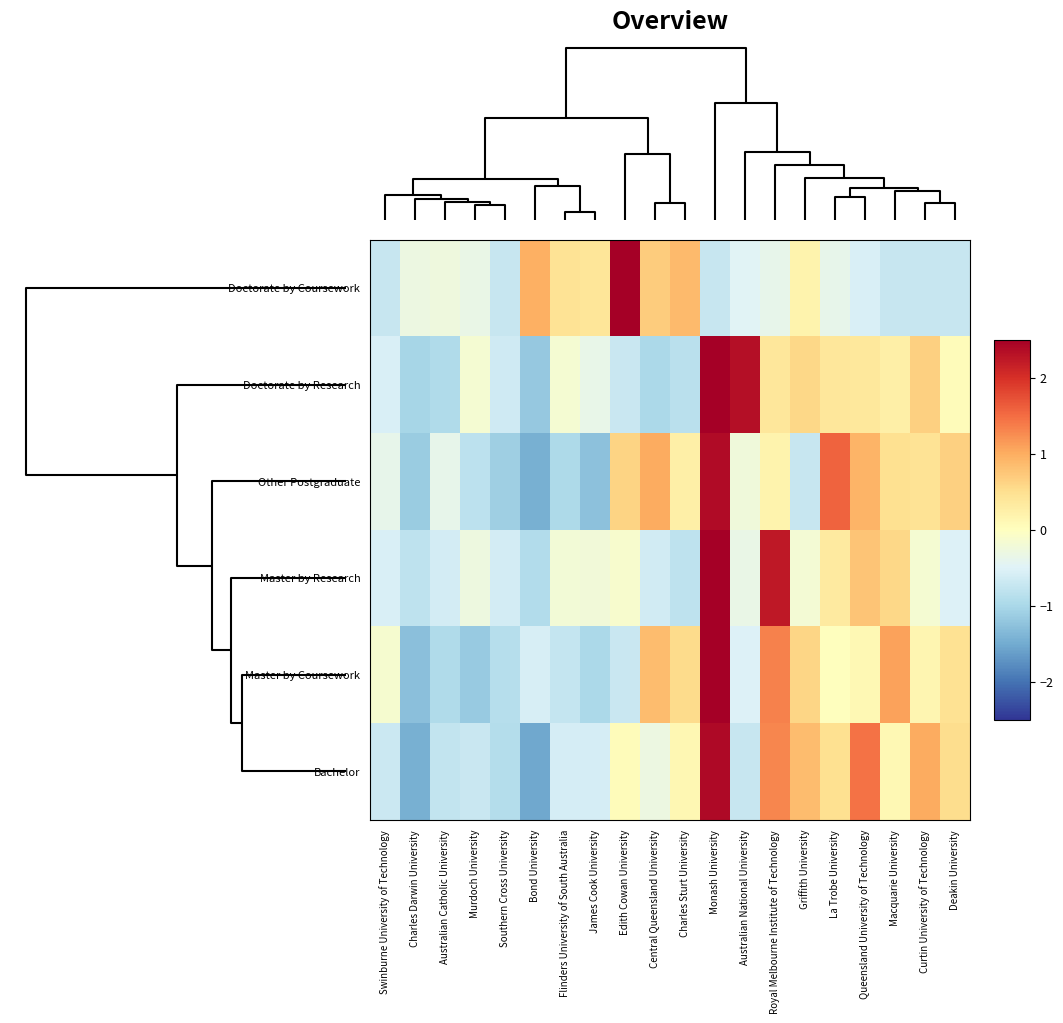

Reading left to right, what are all the values shown in this chart?

Doctorate by Coursework: Swinburne University of Technology=-0.7	Charles Darwin University=-0.3	Australian Catholic University=-0.3	Murdoch University=-0.3	Southern Cross University=-0.7	Bond University=1.0	Flinders University of South Australia=0.4	James Cook University=0.4	Edith Cowan University=3.6	Central Queensland University=0.7	Charles Sturt University=0.9	Monash University=-0.7	Australian National University=-0.5	Royal Melbourne Institute of Technology=-0.4	Griffith University=0.2	La Trobe University=-0.4	Queensland University of Technology=-0.6	Macquarie University=-0.7	Curtin University of Technology=-0.7	Deakin University=-0.7
Doctorate by Research: Swinburne University of Technology=-0.6	Charles Darwin University=-1.0	Australian Catholic University=-0.9	Murdoch University=-0.2	Southern Cross University=-0.7	Bond University=-1.2	Flinders University of South Australia=-0.2	James Cook University=-0.4	Edith Cowan University=-0.7	Central Queensland University=-1.0	Charles Sturt University=-0.9	Monash University=2.6	Australian National University=2.3	Royal Melbourne Institute of Technology=0.4	Griffith University=0.6	La Trobe University=0.4	Queensland University of Technology=0.4	Macquarie University=0.2	Curtin University of Technology=0.7	Deakin University=0.1
Other Postgraduate: Swinburne University of Technology=-0.4	Charles Darwin University=-1.1	Australian Catholic University=-0.4	Murdoch University=-0.8	Southern Cross University=-1.1	Bond University=-1.5	Flinders University of South Australia=-1.0	James Cook University=-1.3	Edith Cowan University=0.6	Central Queensland University=1.0	Charles Sturt University=0.2	Monash University=2.4	Australian National University=-0.2	Royal Melbourne Institute of Technology=0.2	Griffith University=-0.7	La Trobe University=1.6	Queensland University of Technology=0.9	Macquarie University=0.5	Curtin University of Technology=0.4	Deakin University=0.7
Master by Research: Swinburne University of Technology=-0.6	Charles Darwin University=-0.8	Australian Catholic University=-0.6	Murdoch University=-0.3	Southern Cross University=-0.6	Bond University=-0.9	Flinders University of South Australia=-0.2	James Cook University=-0.2	Edith Cowan University=-0.1	Central Queensland University=-0.6	Charles Sturt University=-0.8	Monash University=3.1	Australian National University=-0.3	Royal Melbourne Institute of Technology=2.2	Griffith University=-0.2	La Trobe University=0.3	Queensland University of Technology=0.8	Macquarie University=0.6	Curtin University of Technology=-0.2	Deakin University=-0.5
Master by Coursework: Swinburne University of Technology=-0.2	Charles Darwin University=-1.3	Australian Catholic University=-0.9	Murdoch University=-1.2	Southern Cross University=-0.9	Bond University=-0.6	Flinders University of South Australia=-0.8	James Cook University=-1.0	Edith Cowan University=-0.7	Central Queensland University=0.8	Charles Sturt University=0.5	Monash University=2.9	Australian National University=-0.5	Royal Melbourne Institute of Technology=1.3	Griffith University=0.6	La Trobe University=0.0	Queensland University of Technology=0.1	Macquarie University=1.1	Curtin University of Technology=0.1	Deakin University=0.5
Bachelor: Swinburne University of Technology=-0.7	Charles Darwin University=-1.4	Australian Catholic University=-0.8	Murdoch University=-0.7	Southern Cross University=-0.9	Bond University=-1.5	Flinders University of South Australia=-0.6	James Cook University=-0.6	Edith Cowan University=0.1	Central Queensland University=-0.3	Charles Sturt University=0.1	Monash University=2.4	Australian National University=-0.7	Royal Melbourne Institute of Technology=1.3	Griffith University=0.9	La Trobe University=0.5	Queensland University of Technology=1.4	Macquarie University=0.1	Curtin University of Technology=1.0	Deakin University=0.5